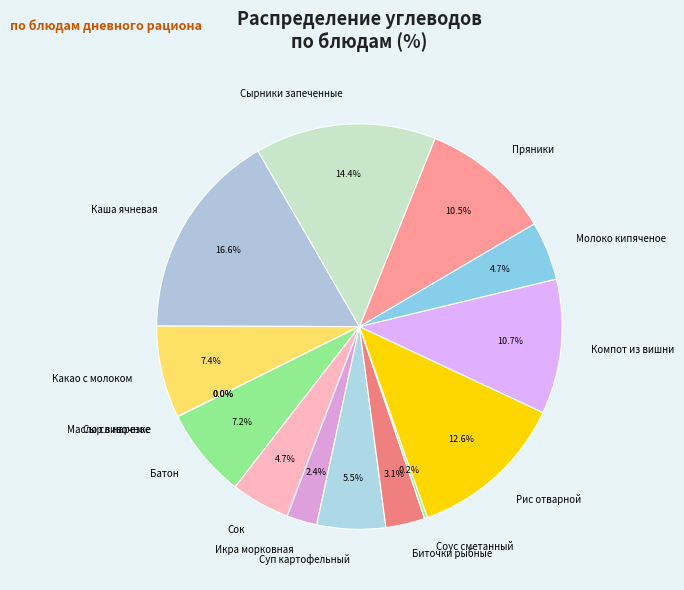

Which has a higher value, Рис отварной or Сырники запеченные?

Сырники запеченные